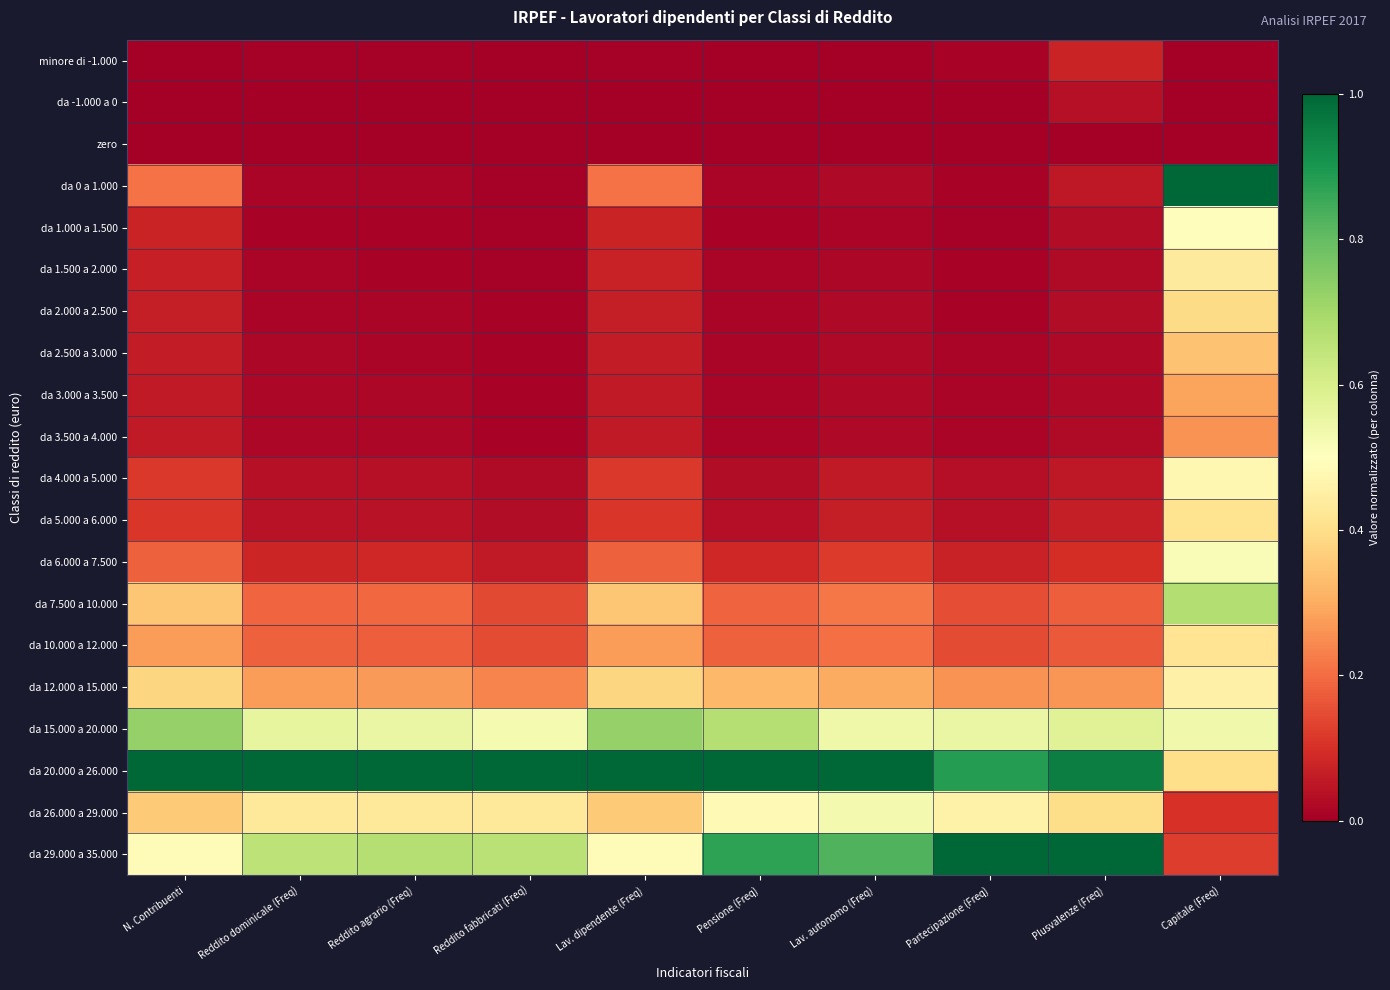

Which series has the largest range (max minus min)?

da 0 a 1.000